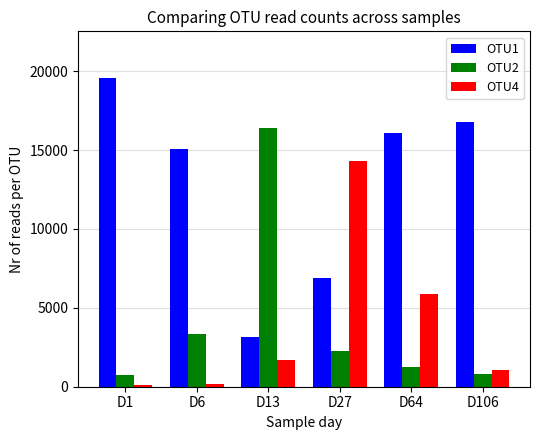

At D6, list the series in order from smallest to largest.

OTU4, OTU2, OTU1